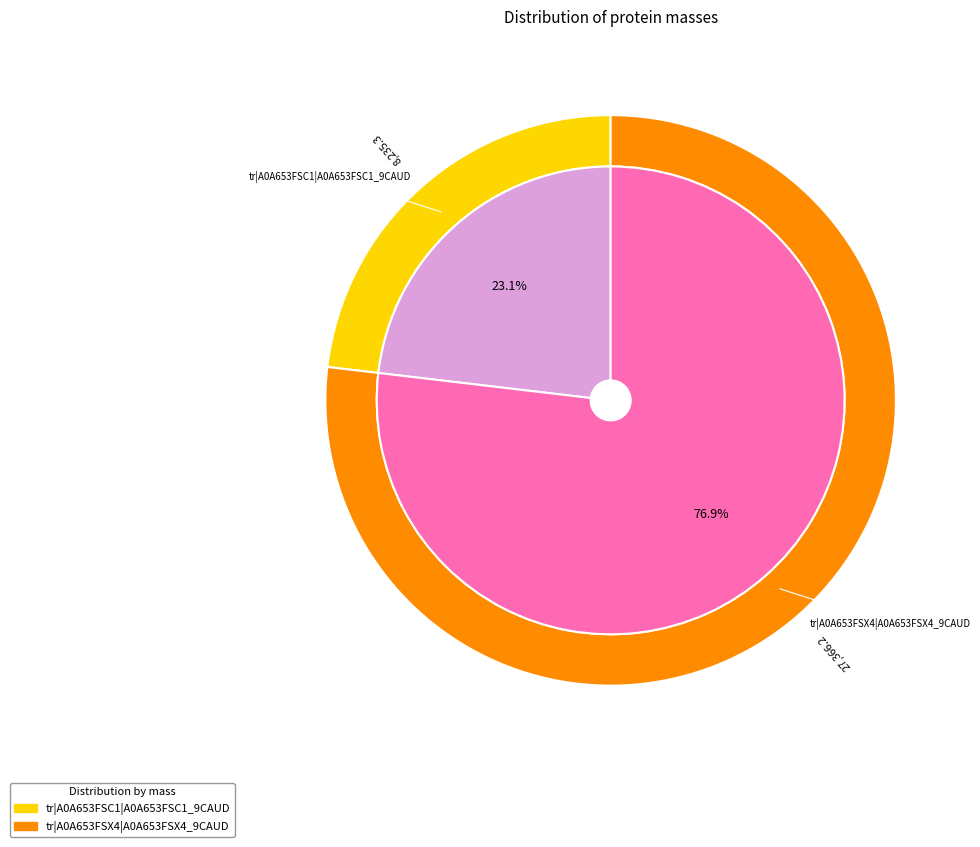

What is the largest slice in the pie chart?

tr|A0A653FSX4|A0A653FSX4_9CAUD